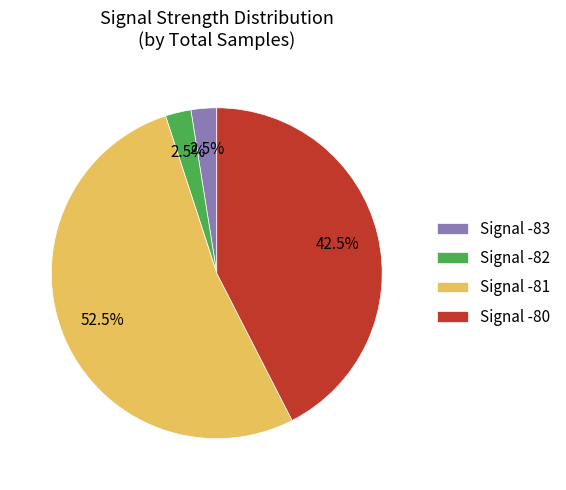

Which category has the biggest portion of the pie?

Signal -81